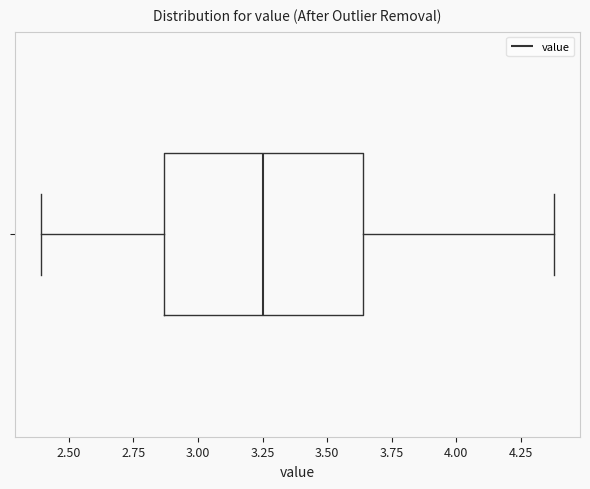

Where does the left whisker of the box end on the x-axis? The values are not printed on the chart, so give them approximately, as read against the axis.

2.40